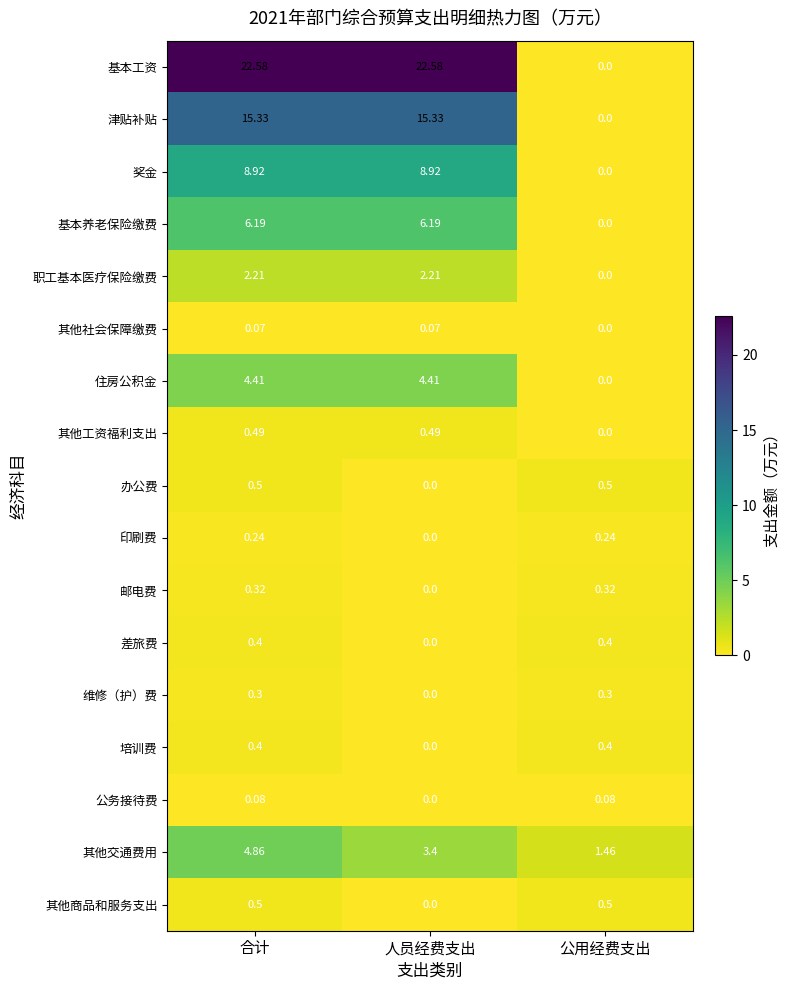

How many data points does each series have?

3